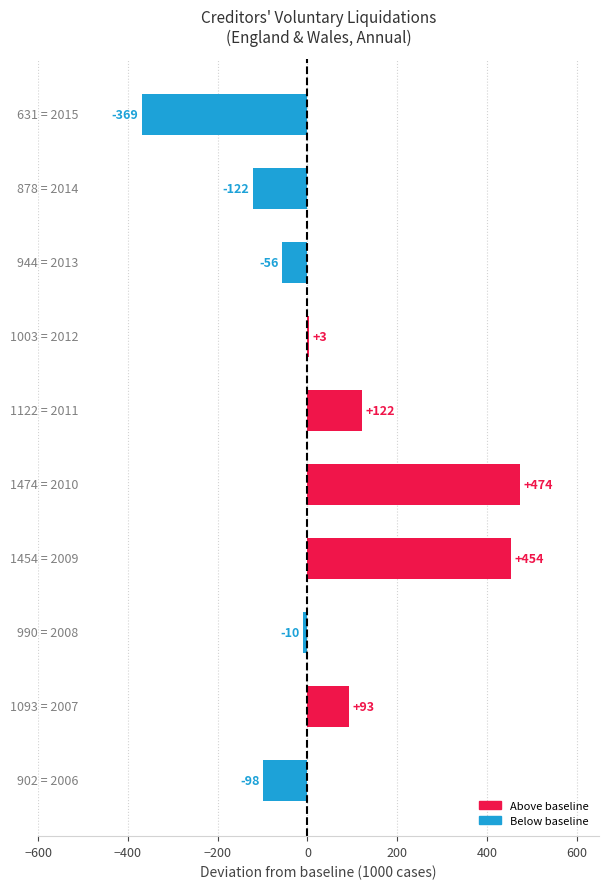

What is the sum of all values?

491